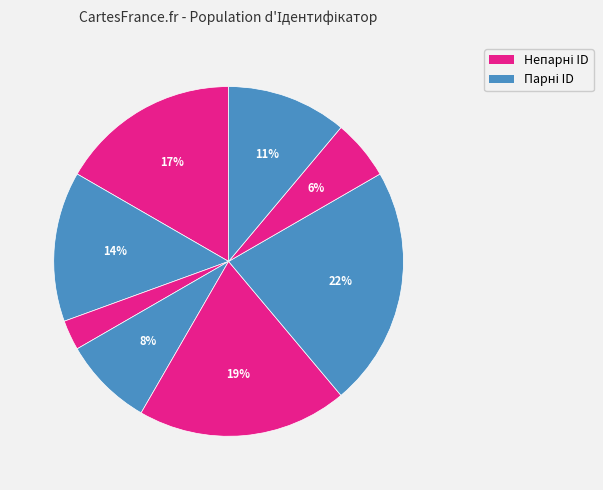

To the nearest percent, what is the difference between the largest and smallest slice percentages?

19%